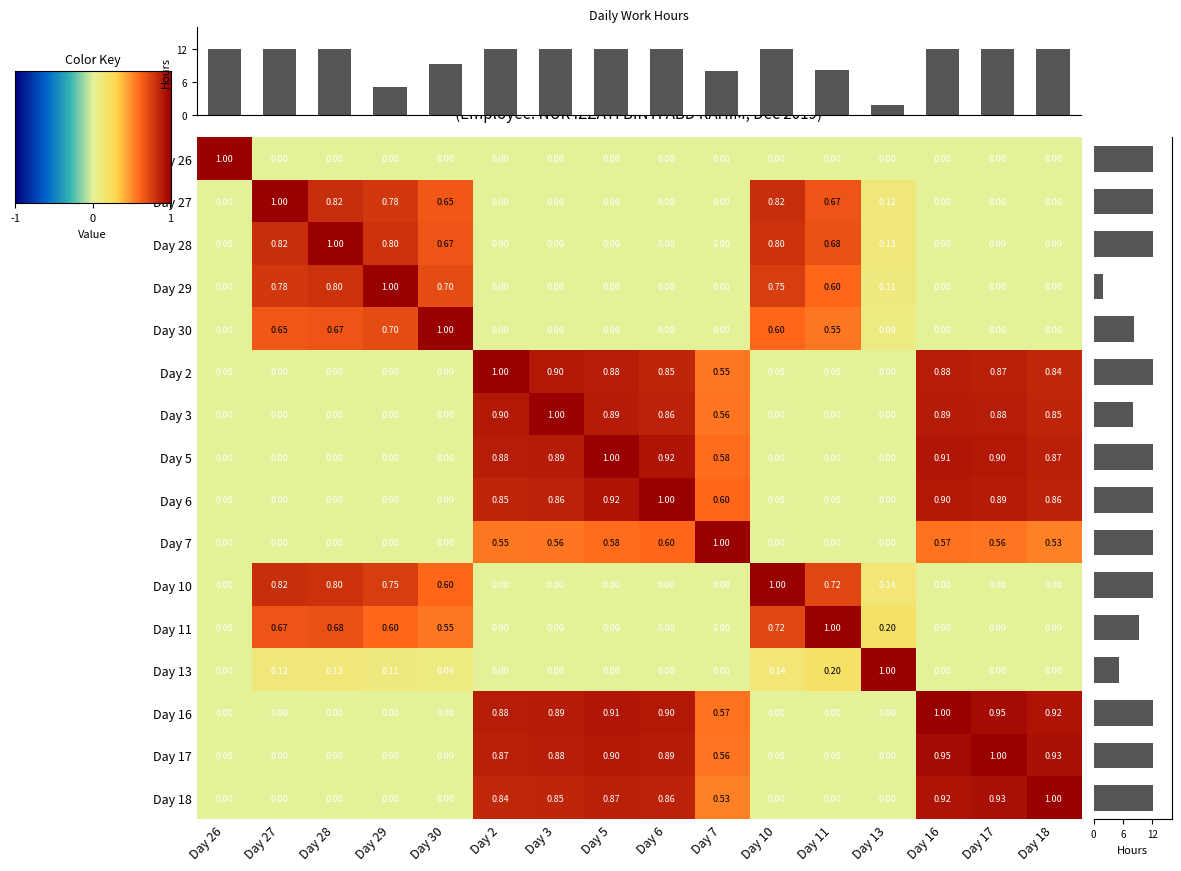

The 6 series shows 0.9 at Day 5. True or false?

True